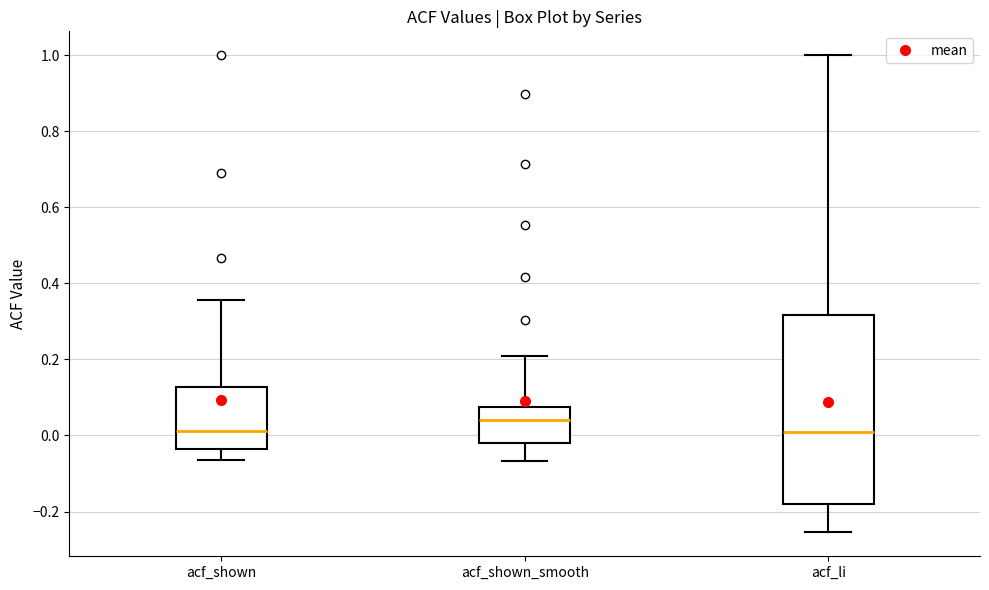

Which box's median line is the highest?

acf_shown_smooth